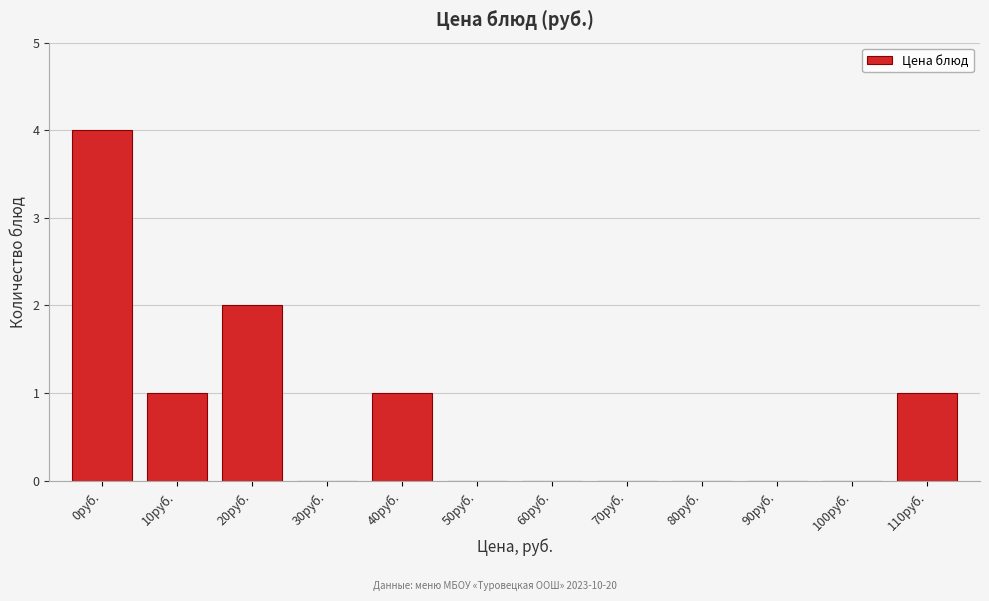

Reading left to right, list all the values displayed in this chart.

0руб.=4	10руб.=1	20руб.=2	30руб.=0	40руб.=1	50руб.=0	60руб.=0	70руб.=0	80руб.=0	90руб.=0	100руб.=0	110руб.=1